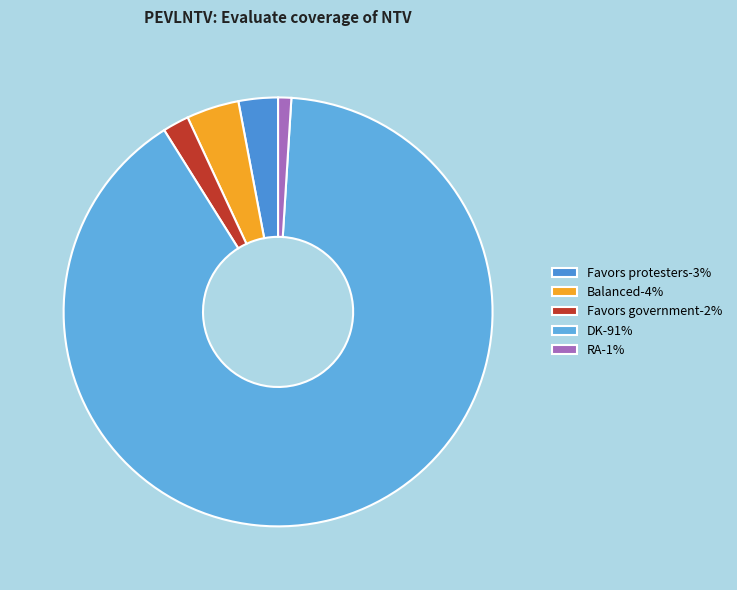

What is the majority slice?

DK